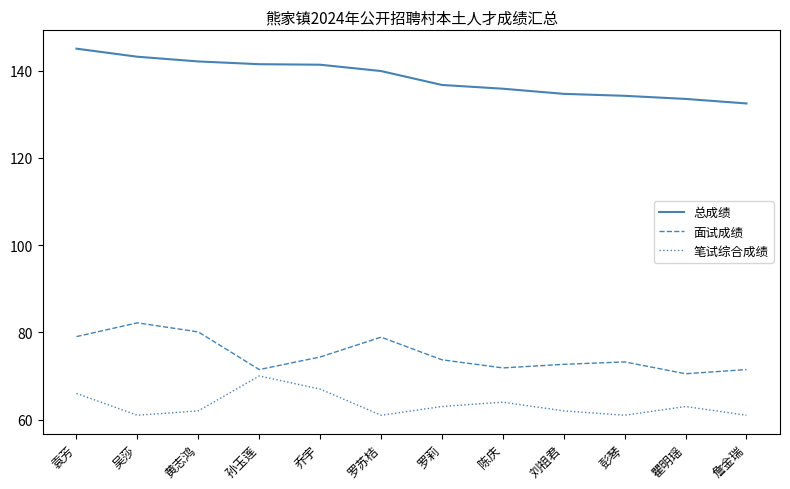

What is the spread (max minus min) of values at 黄志鸿?

80.1